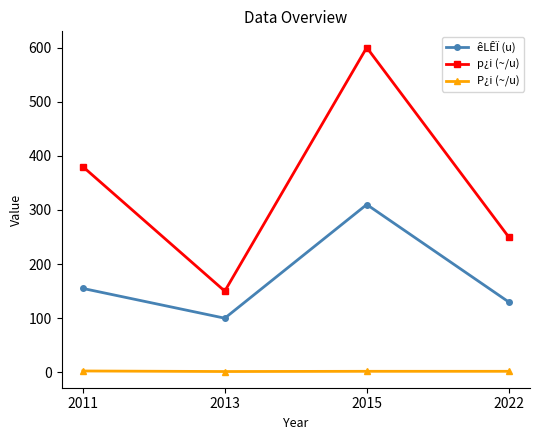

What is the lowest value of the P¿i (~/u) series?

1.5